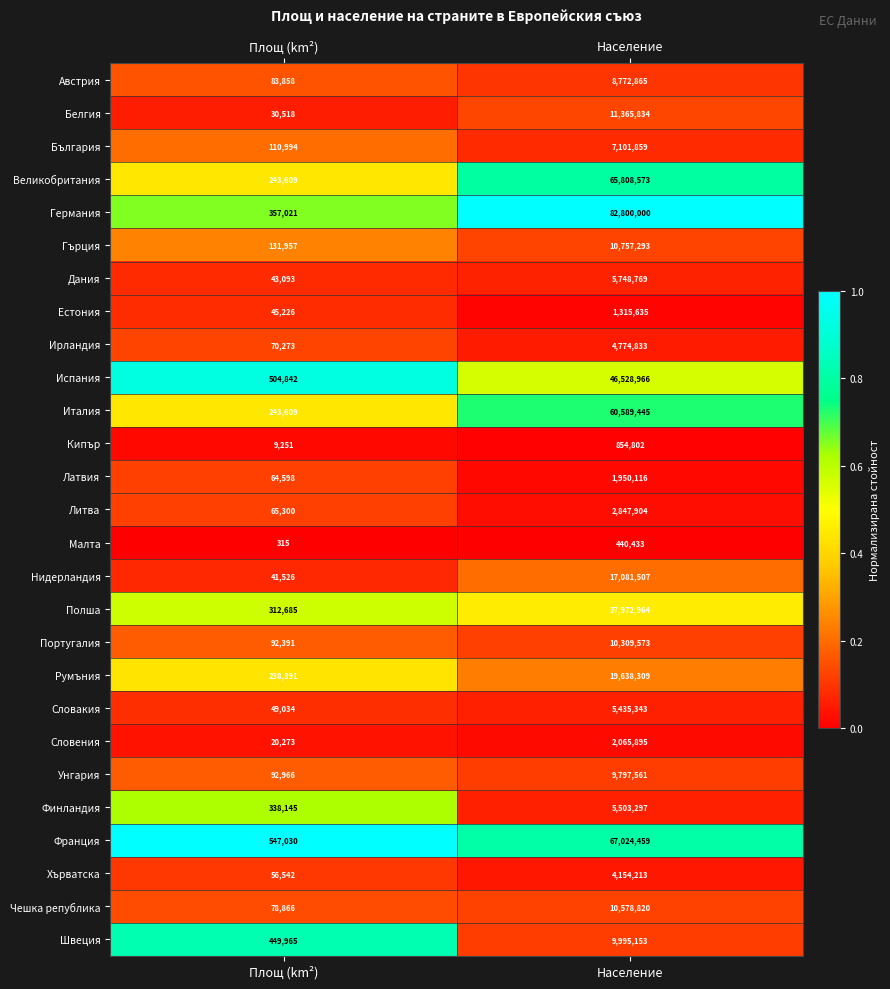

What is the greatest value displayed?

82800000